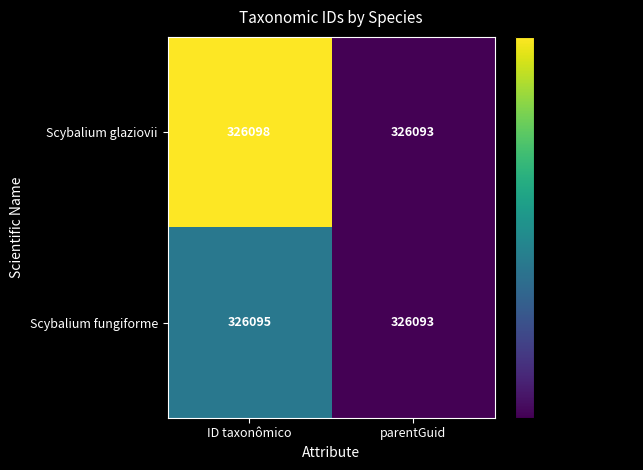

At how many categories does at least one series exceed 326096?

1